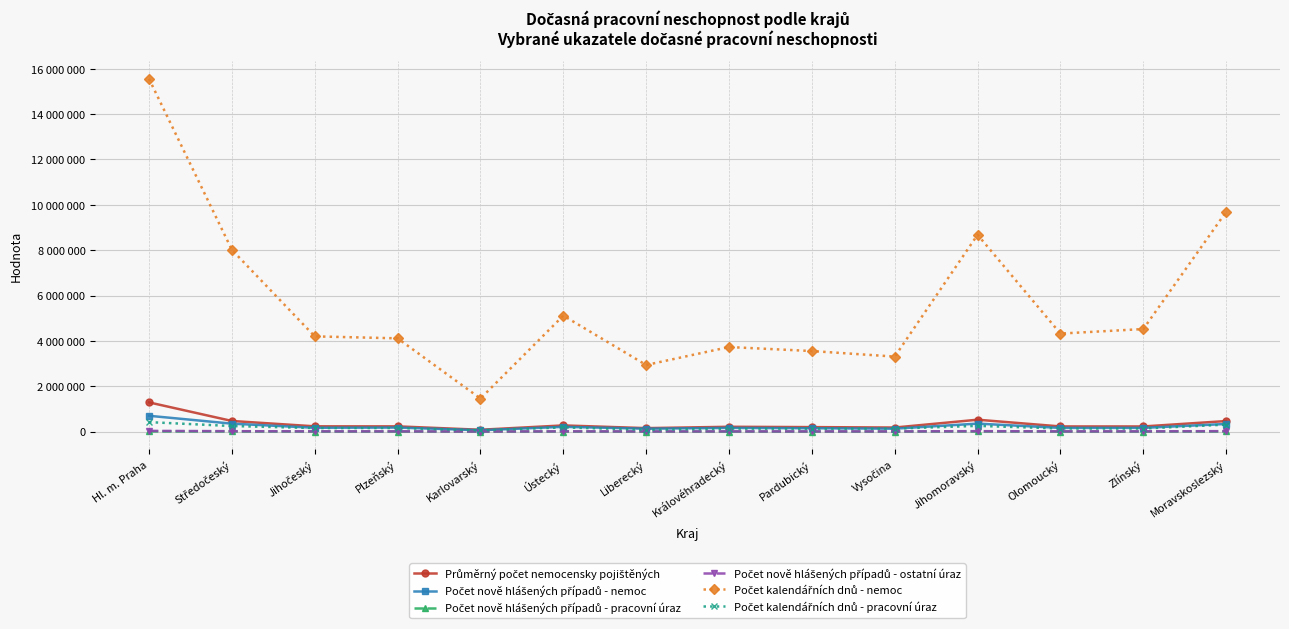

Where does the Počet kalendářních dnů - nemoc series first go above 4321721?

Hl. m. Praha